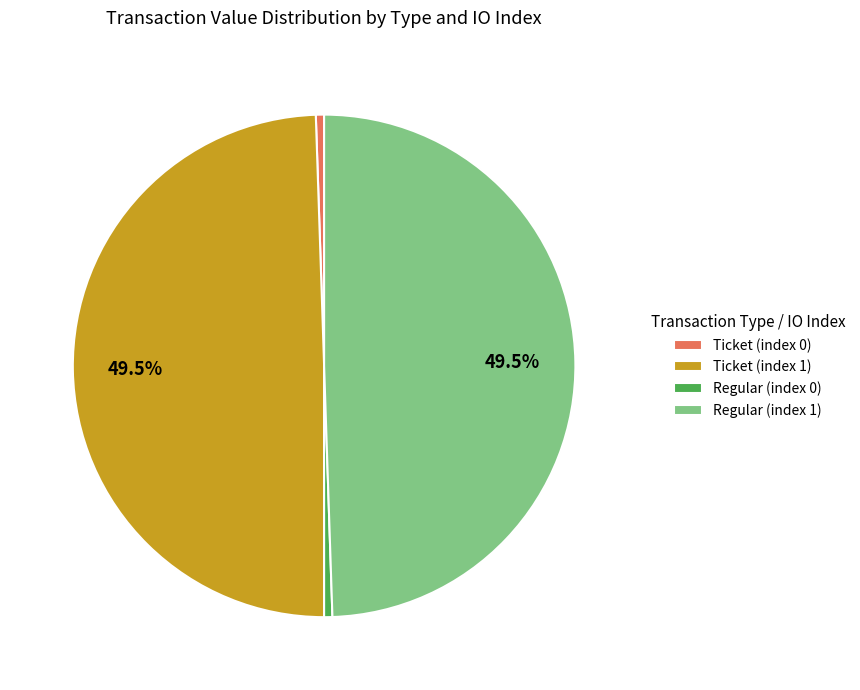

Between Ticket (index 1) and Regular (index 0), which is larger?

Ticket (index 1)